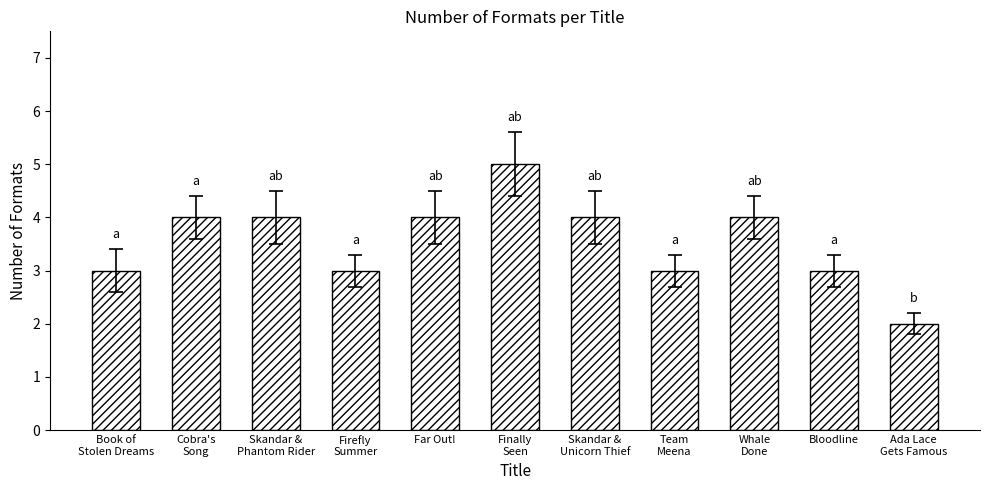

How many data points are less than 4?

5